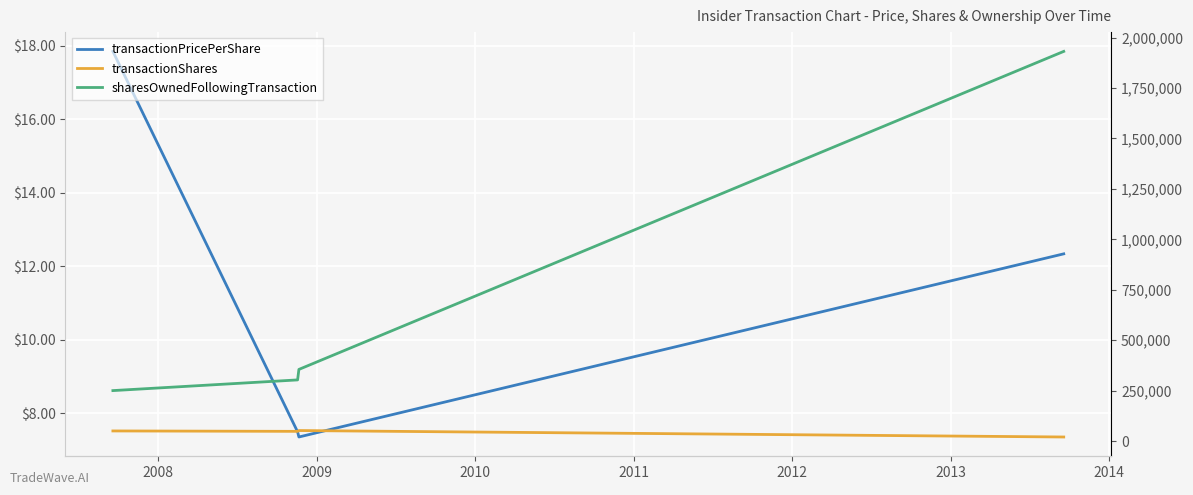

Is this an area chart (filled region under the line)?

No